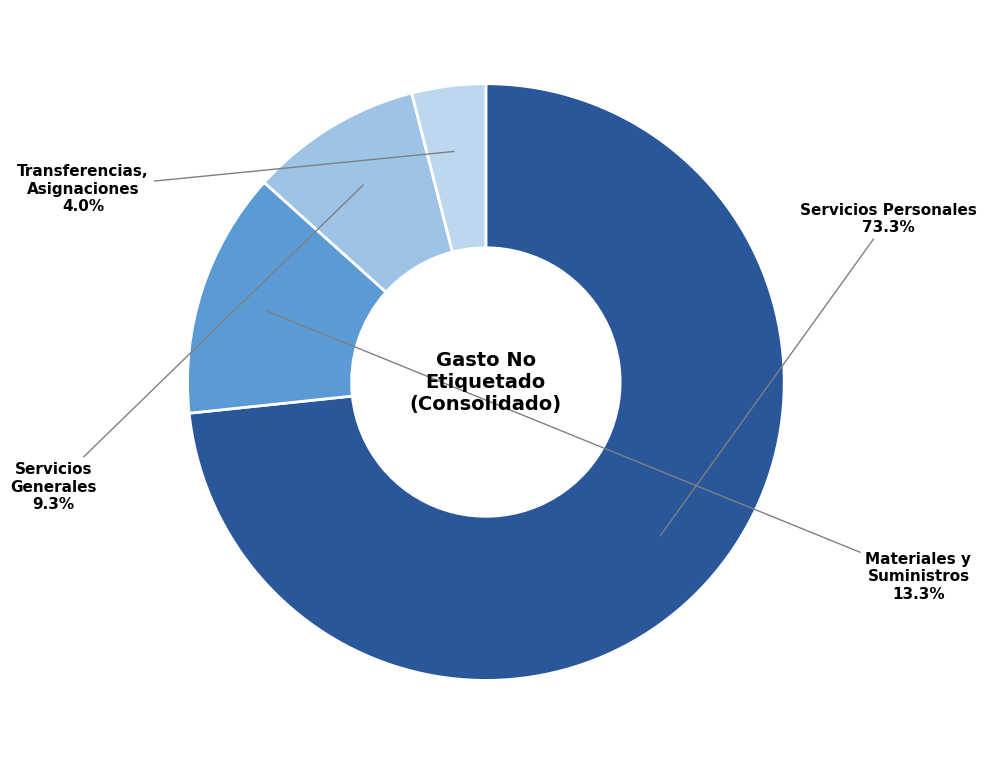

Count the number of slices in the pie.

4